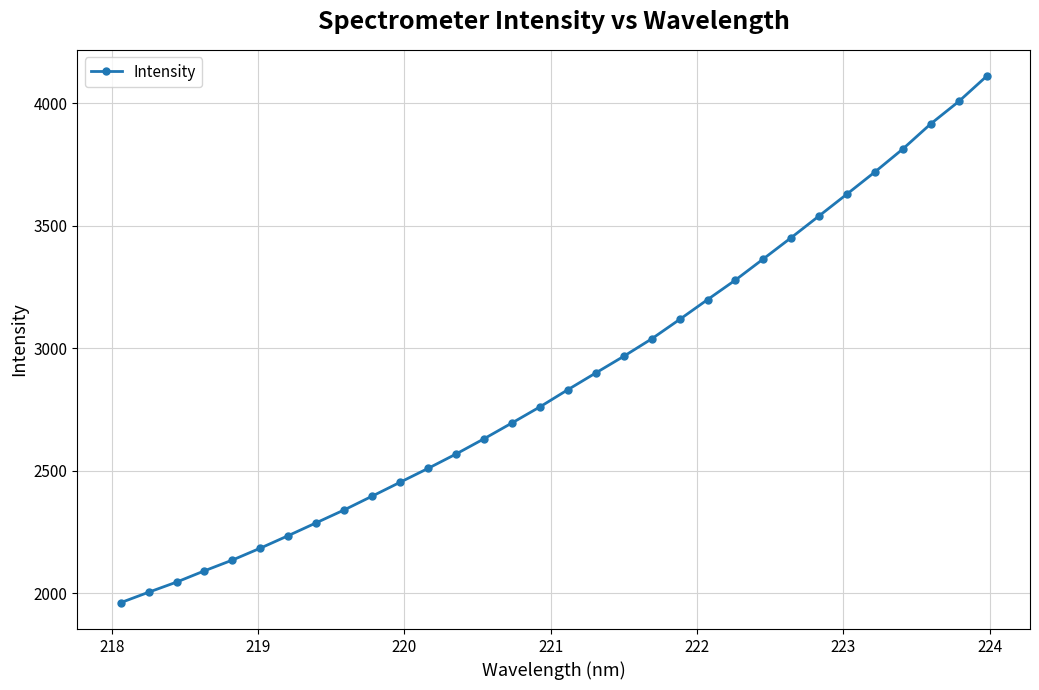

What is the greatest value displayed?

4109.8